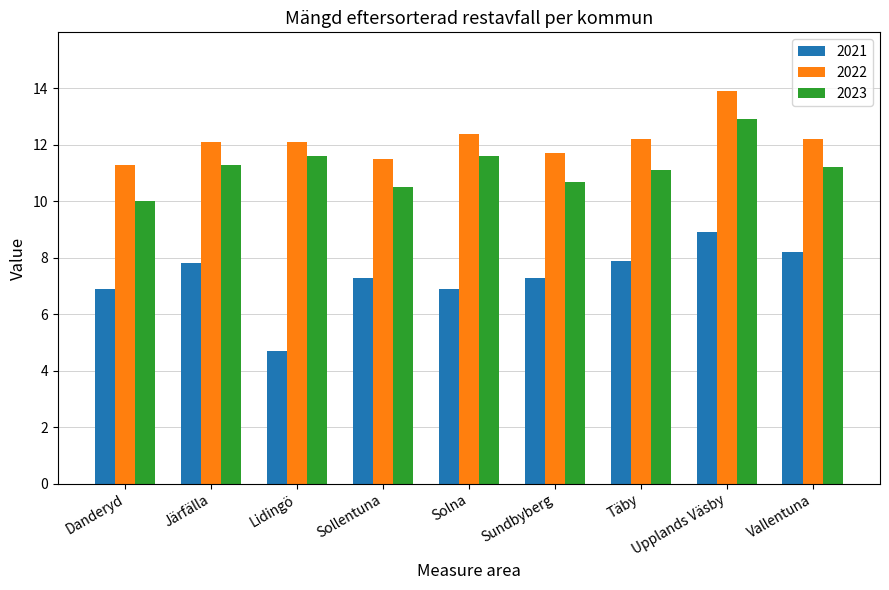

Which series has the largest range (max minus min)?

2021